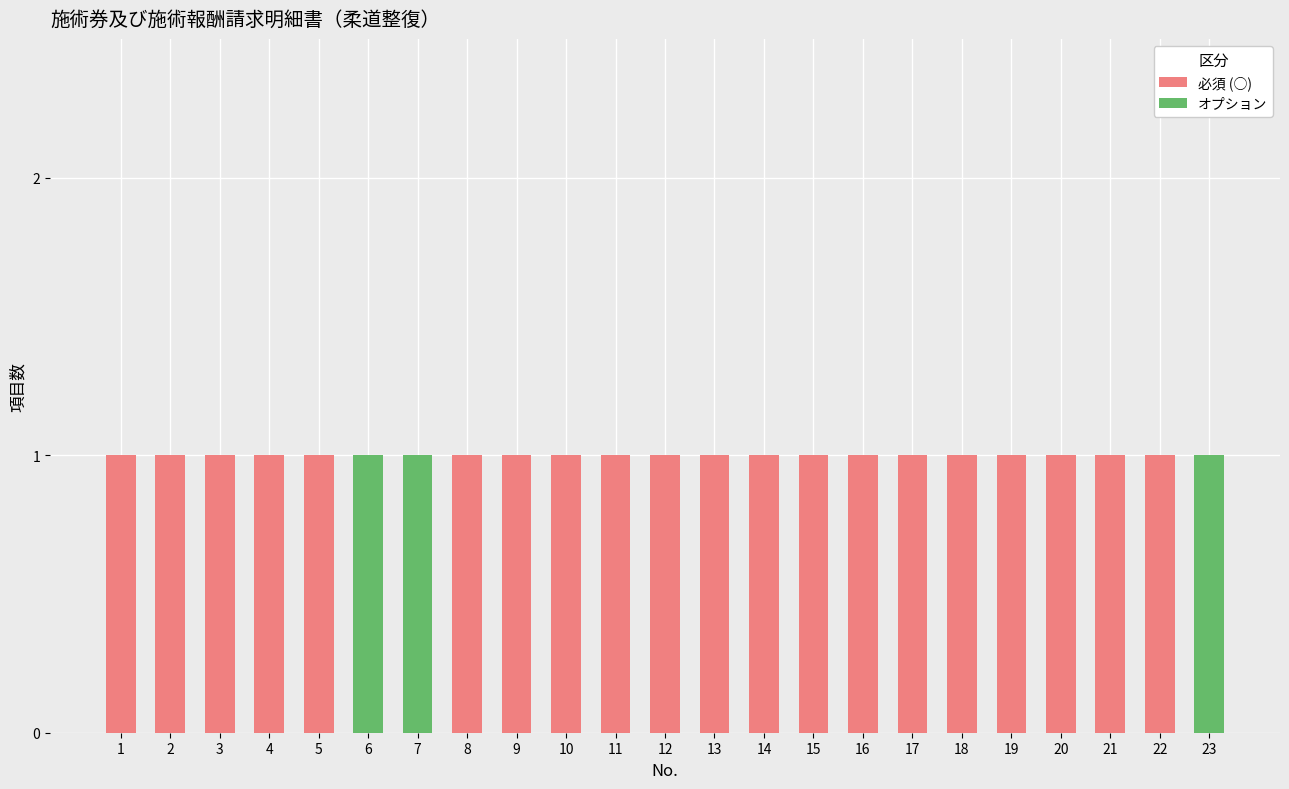

Does the chart contain stacked bars?

Yes